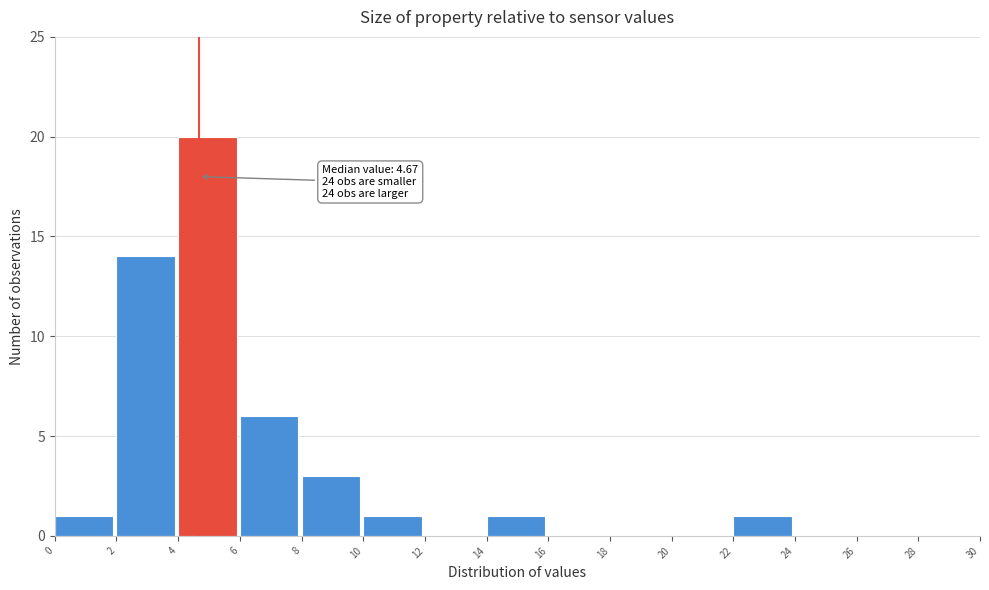

Over which range of the x-axis is the bar tallest?

4 to 6